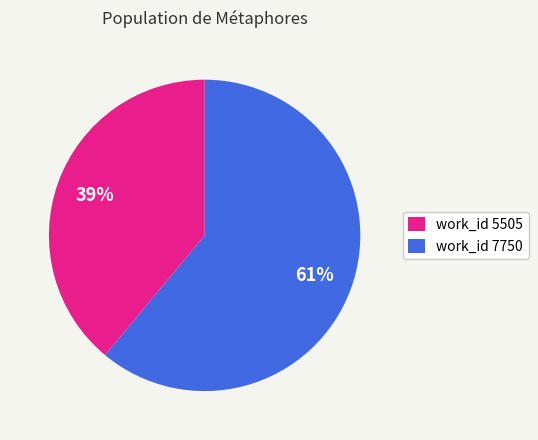

Between work_id 7750 and work_id 5505, which is larger?

work_id 7750